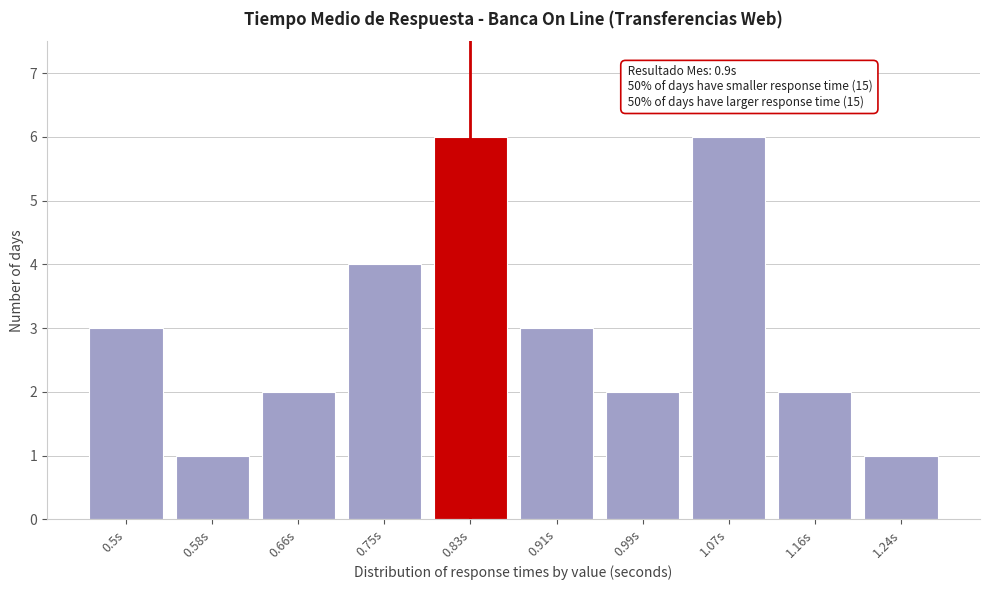

Reading left to right, what are all the values shown in this chart?

0.5s=3	0.58s=1	0.66s=2	0.75s=4	0.83s=6	0.91s=3	0.99s=2	1.07s=6	1.16s=2	1.24s=1